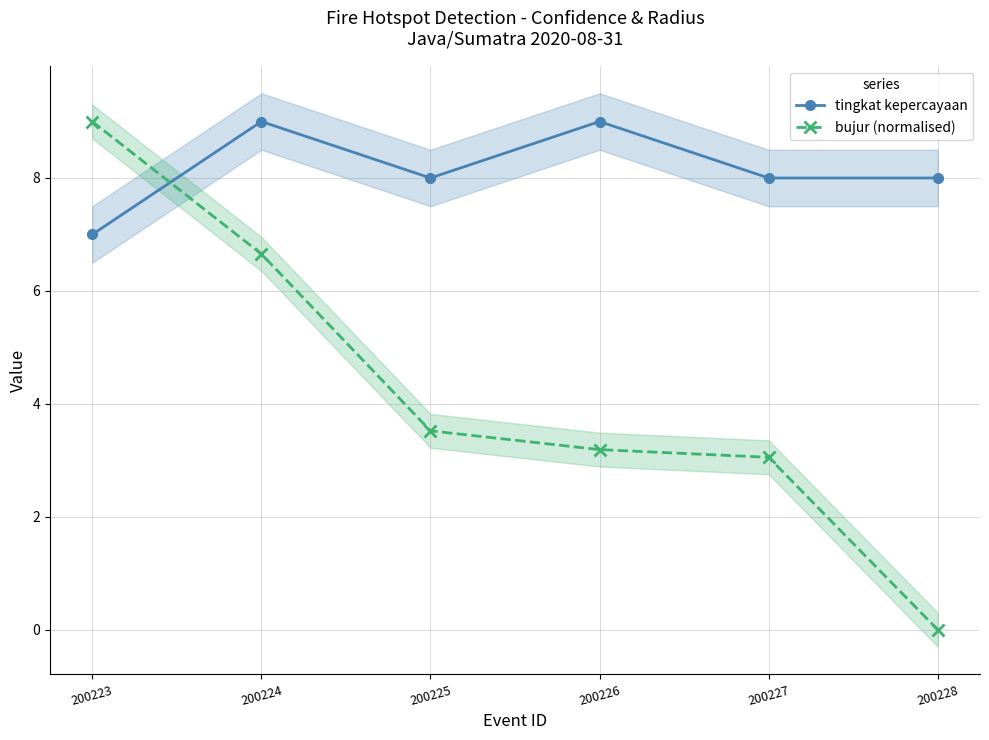

Which series has the widest spread of values?

bujur (normalised)